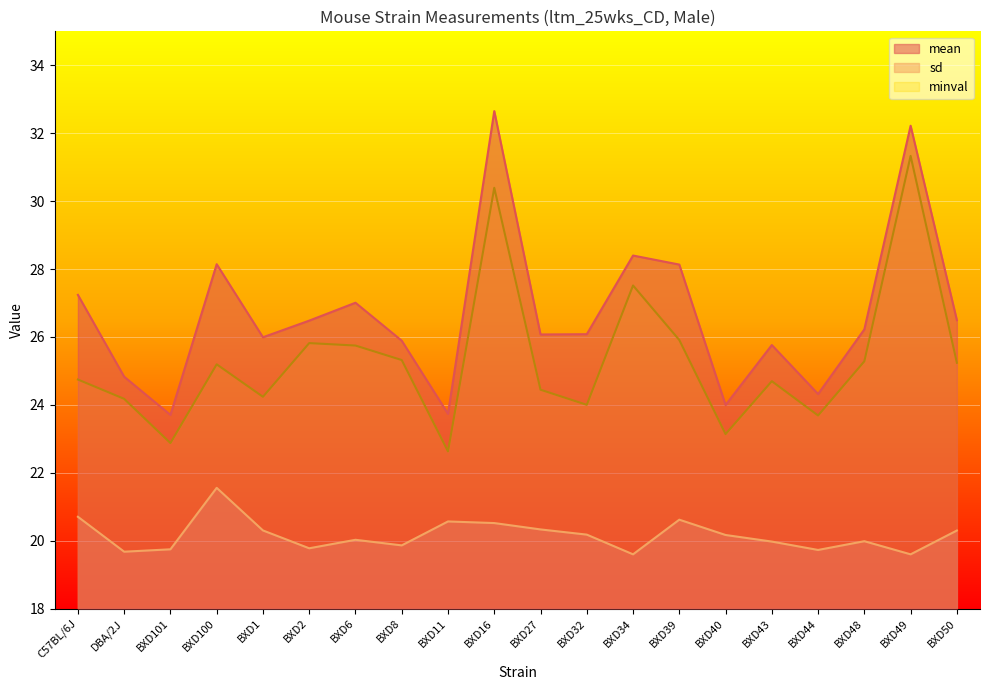

Which series has the largest total across all categories?

mean